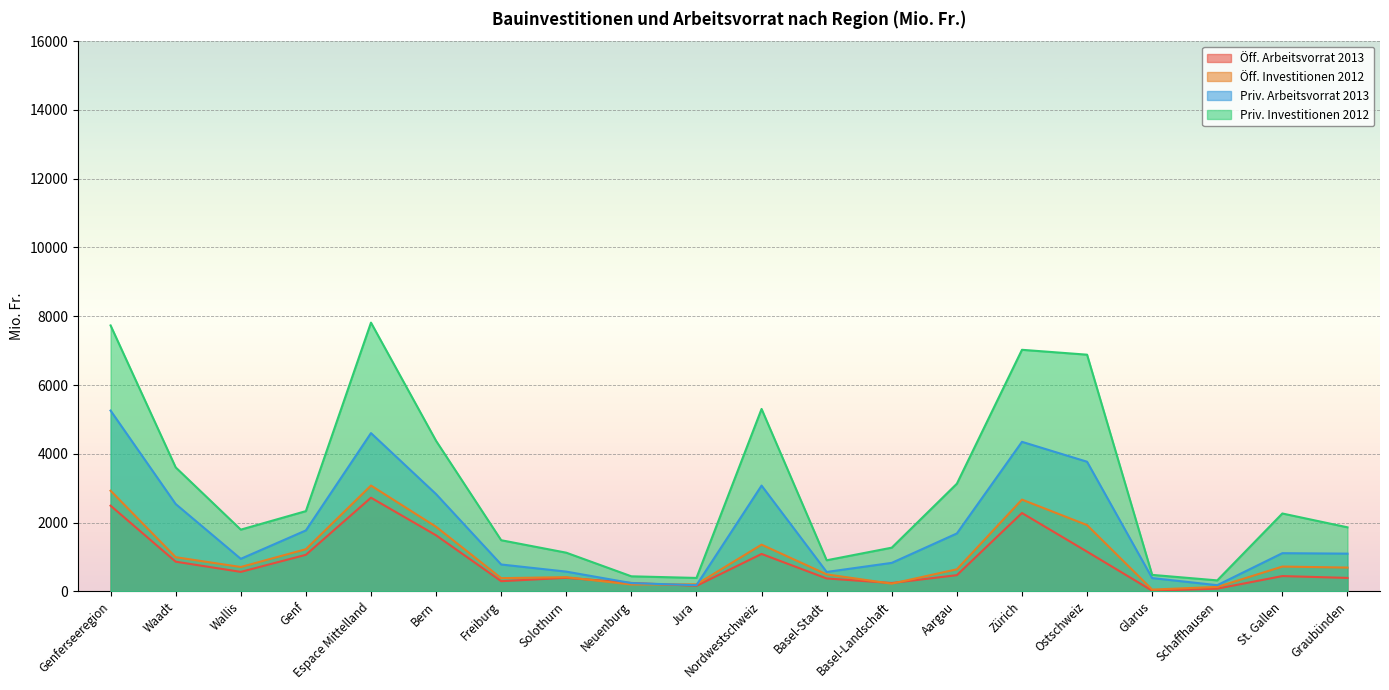

What is the smallest value displayed?

18.8